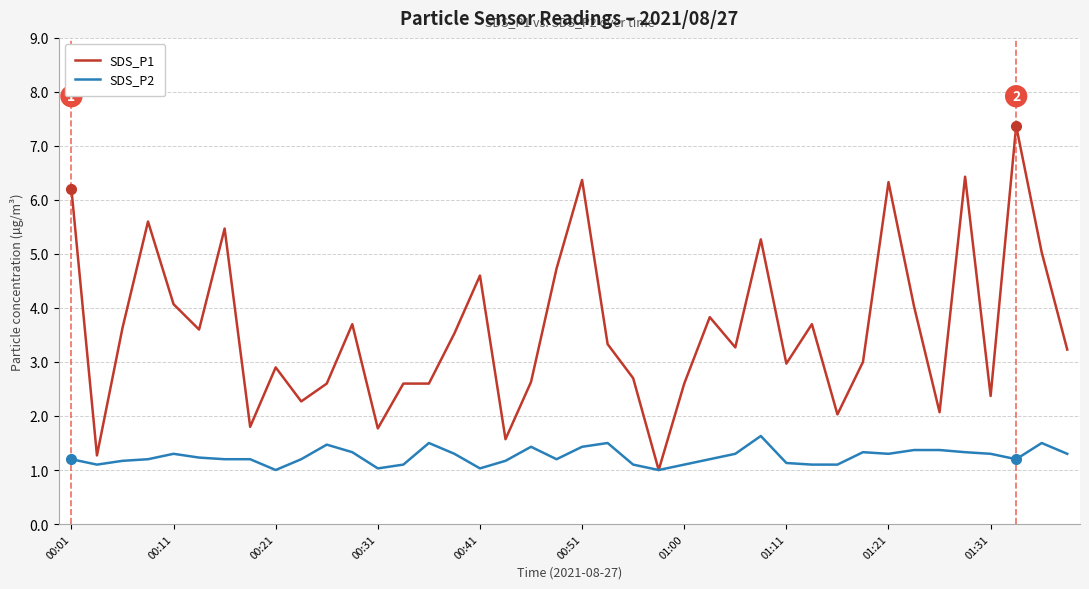

Rank the series by their average value, from highest to lowest.

SDS_P1, SDS_P2